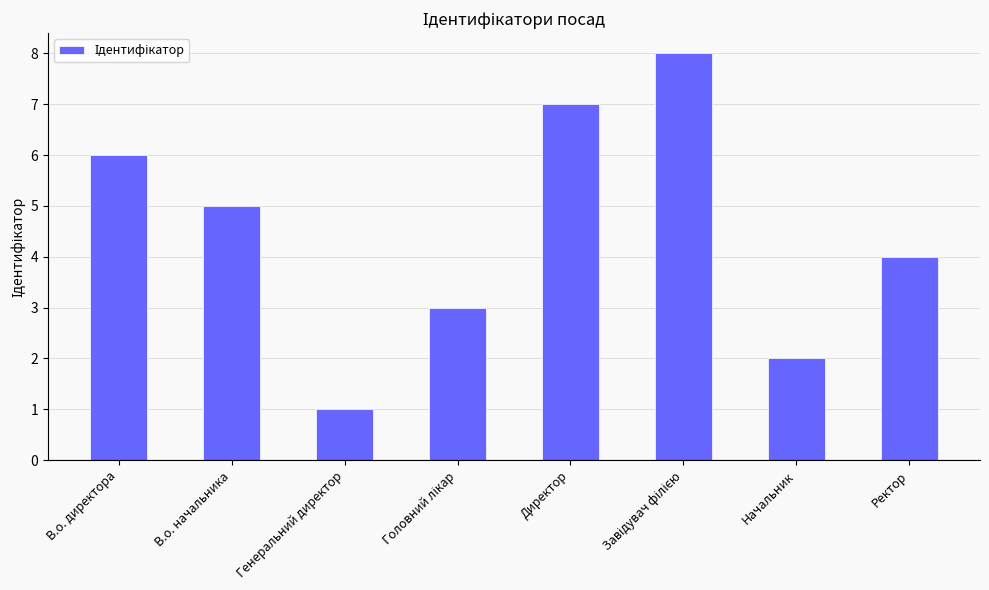

Reading left to right, list all the values displayed in this chart.

6	5	1	3	7	8	2	4